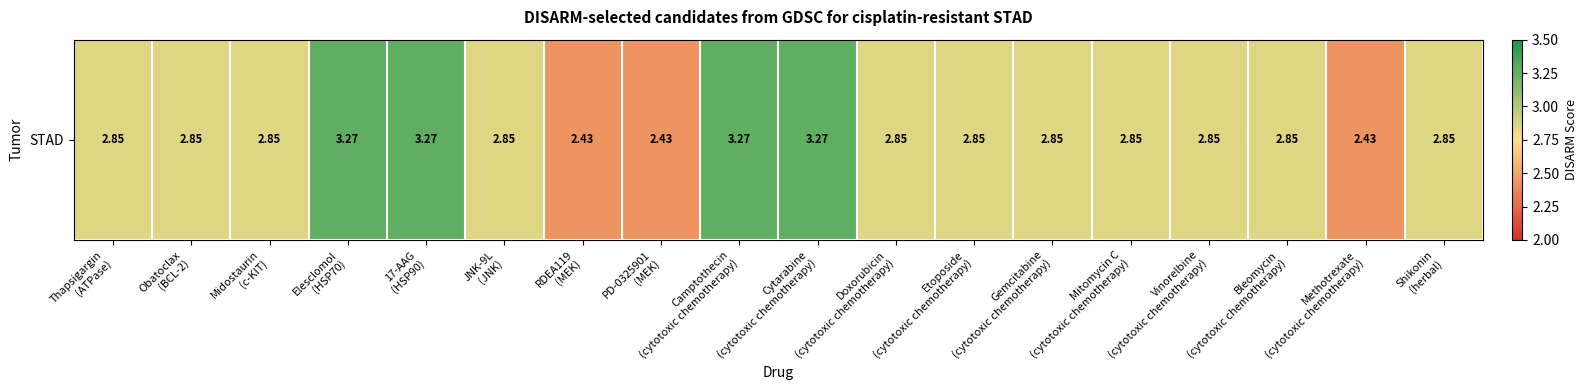

At which category does the chart reach its minimum across all series?

RDEA119
(MEK)